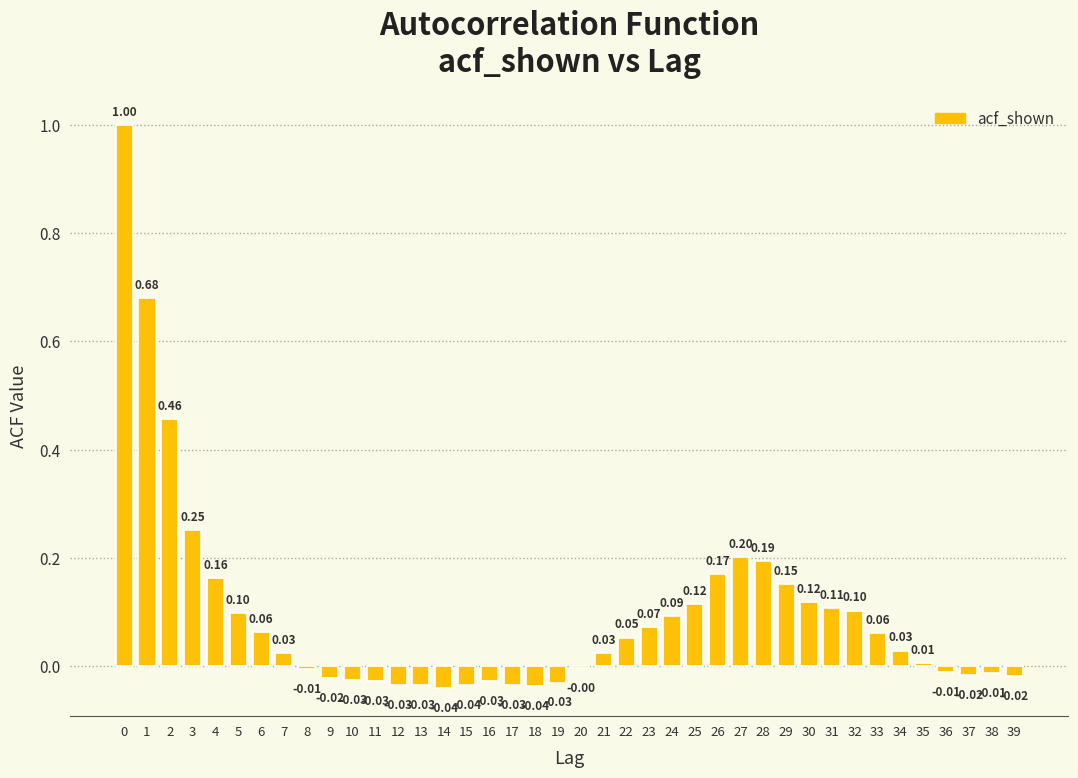

What is the change in value from 5 to 26?

+0.1